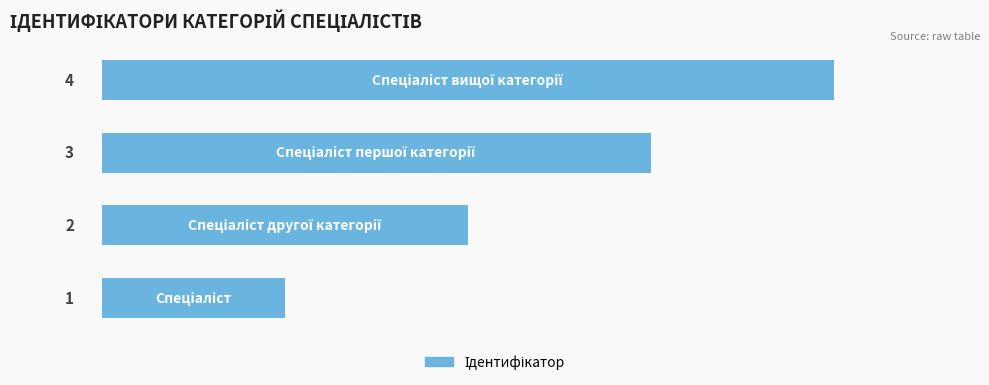

What is the sum of all values?

10